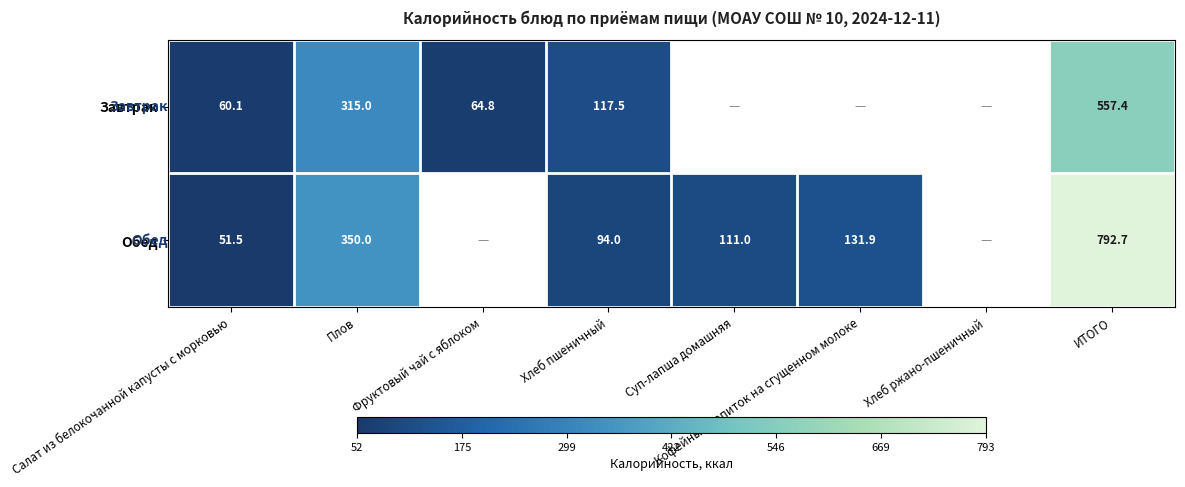

Is it true that Обед equals 78.7 at Салат из белокочанной капусты с морковью?

False